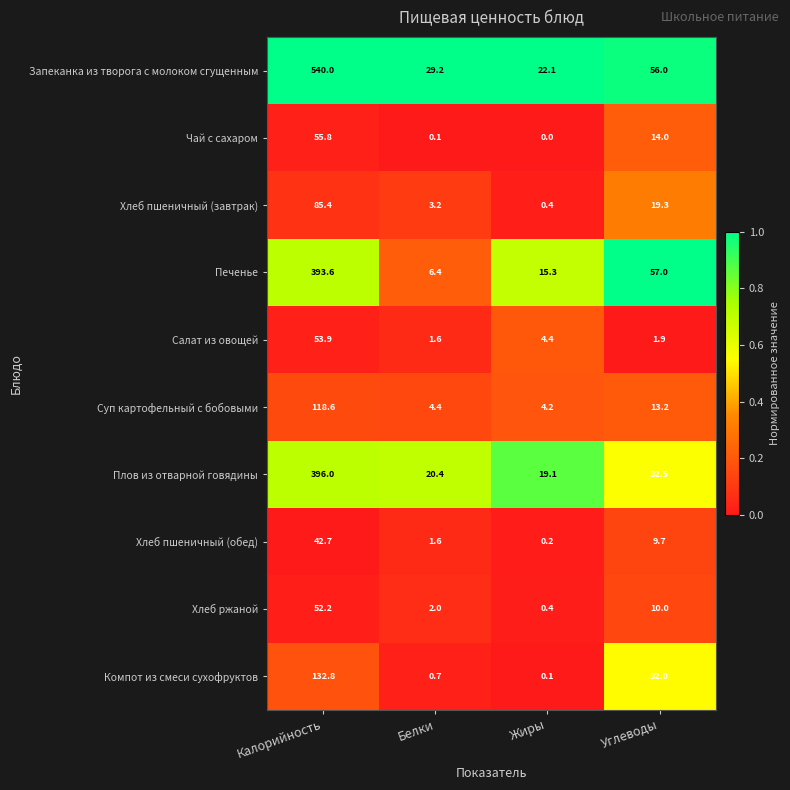

Where is Чай с сахаром nearest to the value 27?

Углеводы